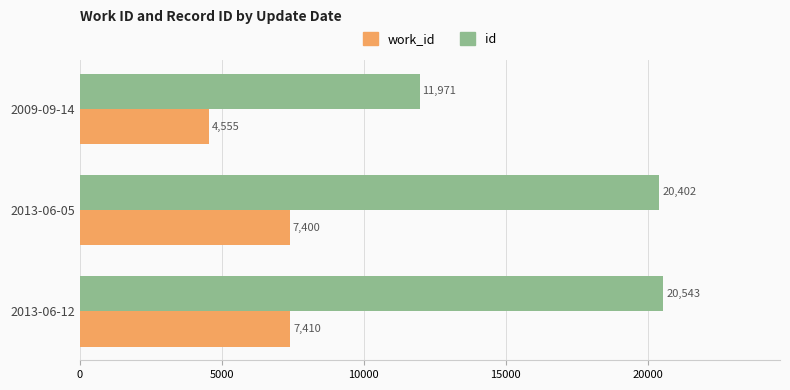

At which label is id closest to 16257?

2013-06-05